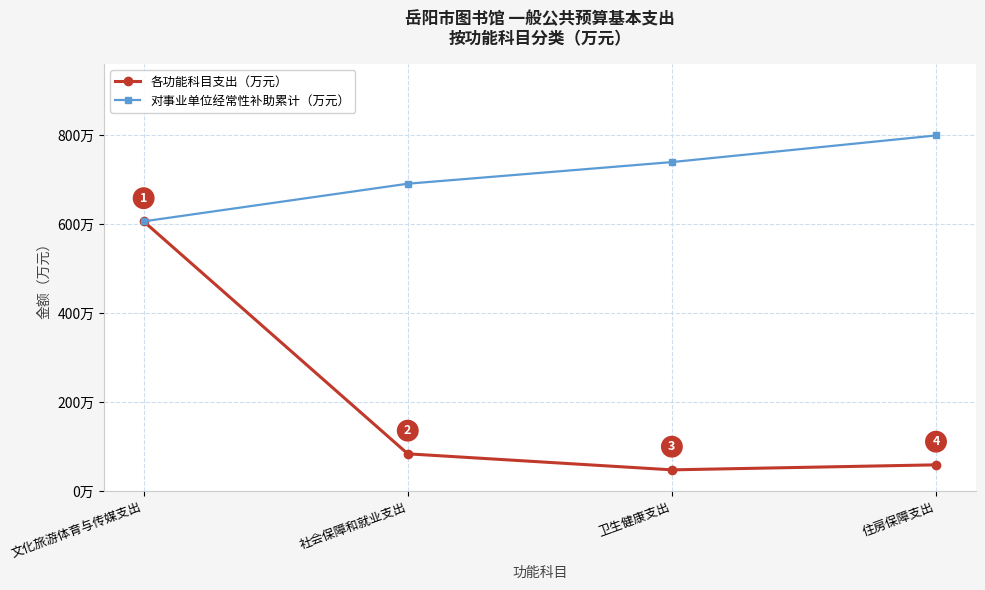

Where is 对事业单位经常性补助累计（万元） nearest to the value 702?

社会保障和就业支出